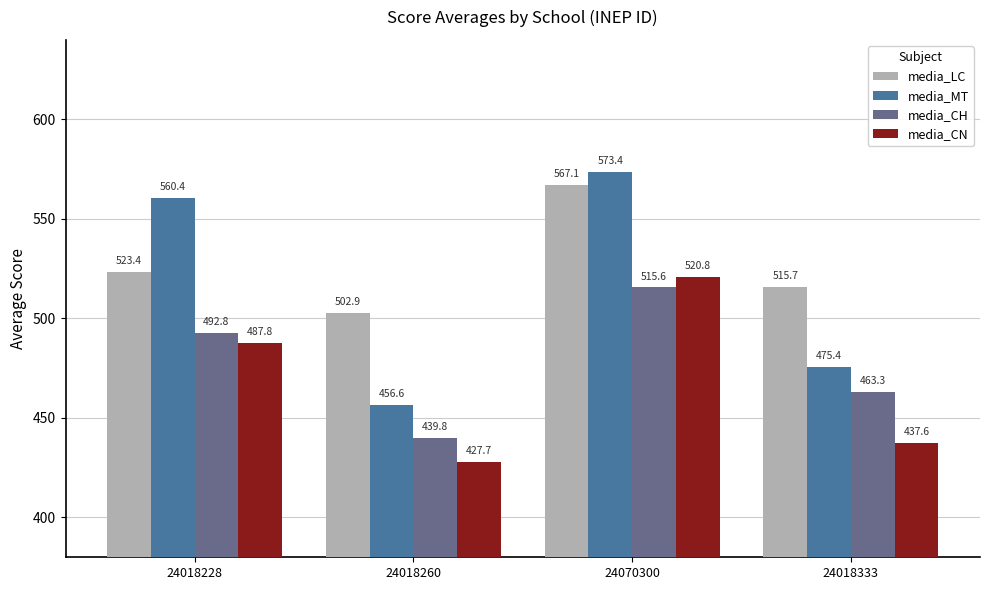

Rank the series at 24018260 from highest to lowest value.

media_LC, media_MT, media_CH, media_CN